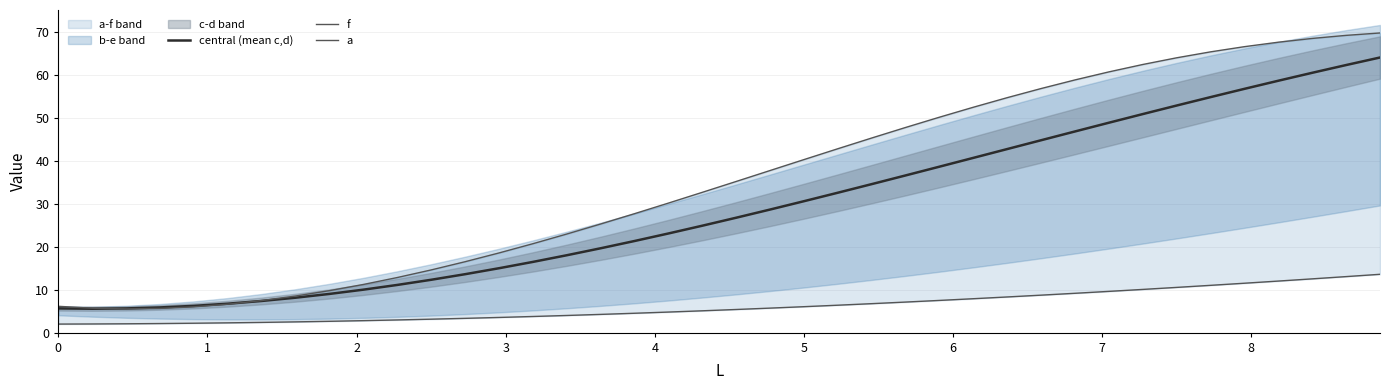

What is the maximum value for central (mean c,d)?

64.1